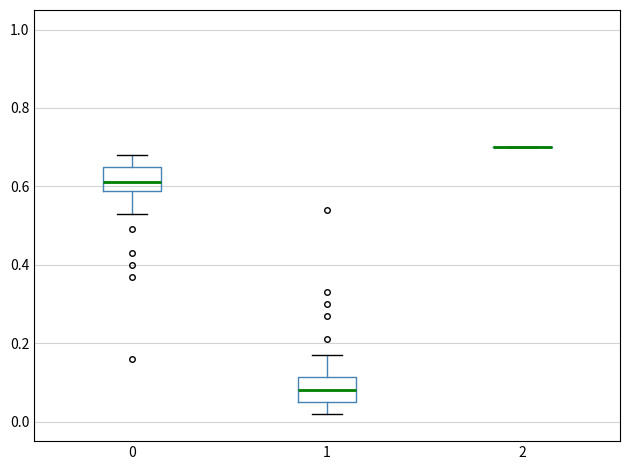

Reading left to right, transcribe this box plot: for each box, give where its median line is, the range the box spans, and where its two whiskers end, as read against the y-axis. The values are not printed on the chart, so give them approximately, as read against the axis.

0: median 0.62, box 0.58 to 0.66, whiskers 0.54 to 0.68
1: median 0.08, box 0.06 to 0.12, whiskers 0.02 to 0.18
2: box collapsed to a line at 0.70, whiskers 0.70 to 0.70